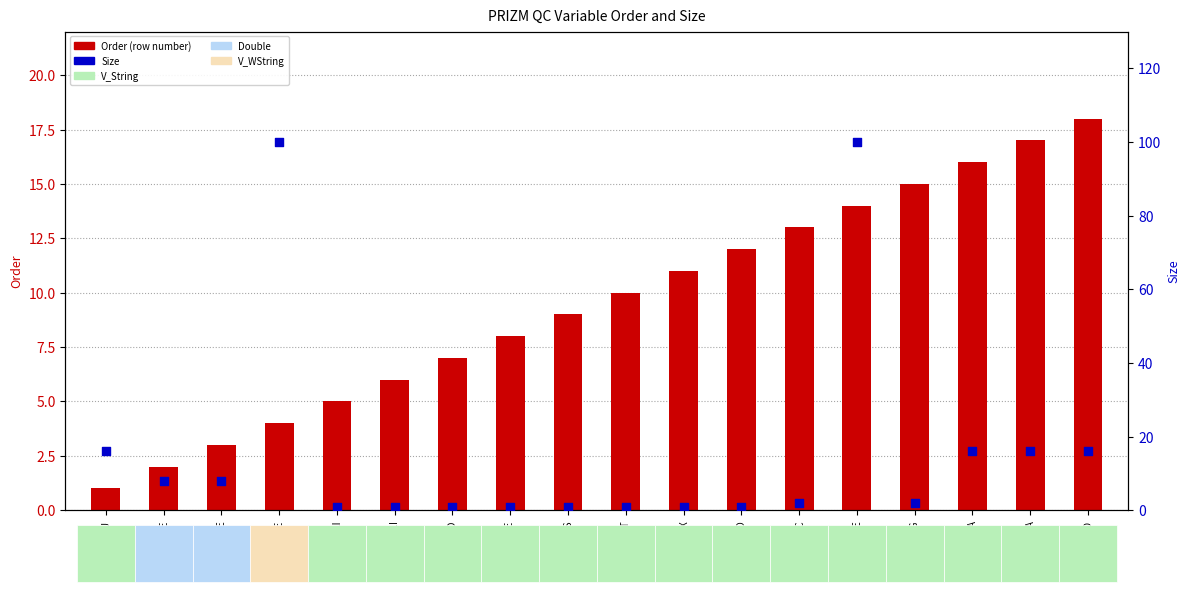

Is the value of Size at POBOX greater than the value of Order (row number) at COMMNAME?

No